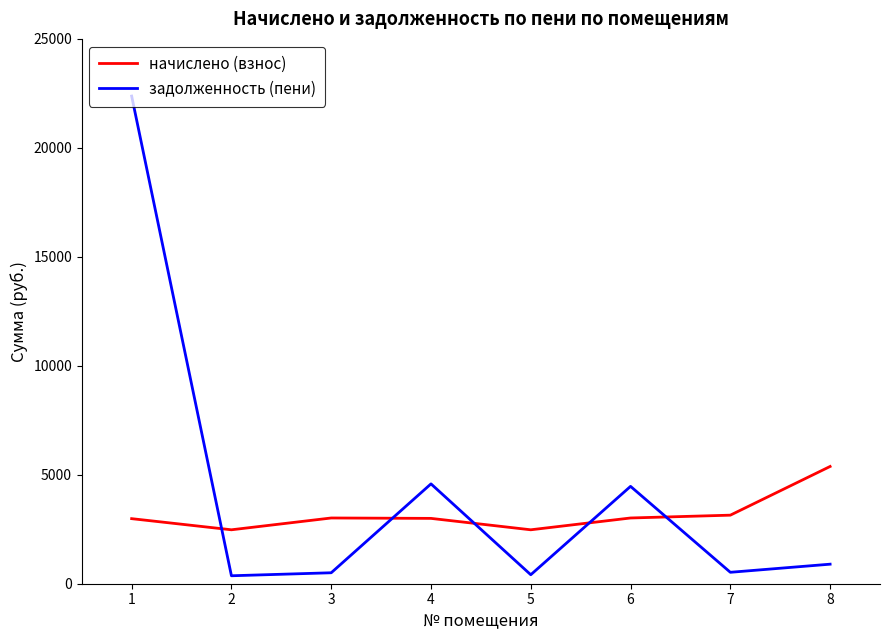

How many categories are shown in the chart?

8